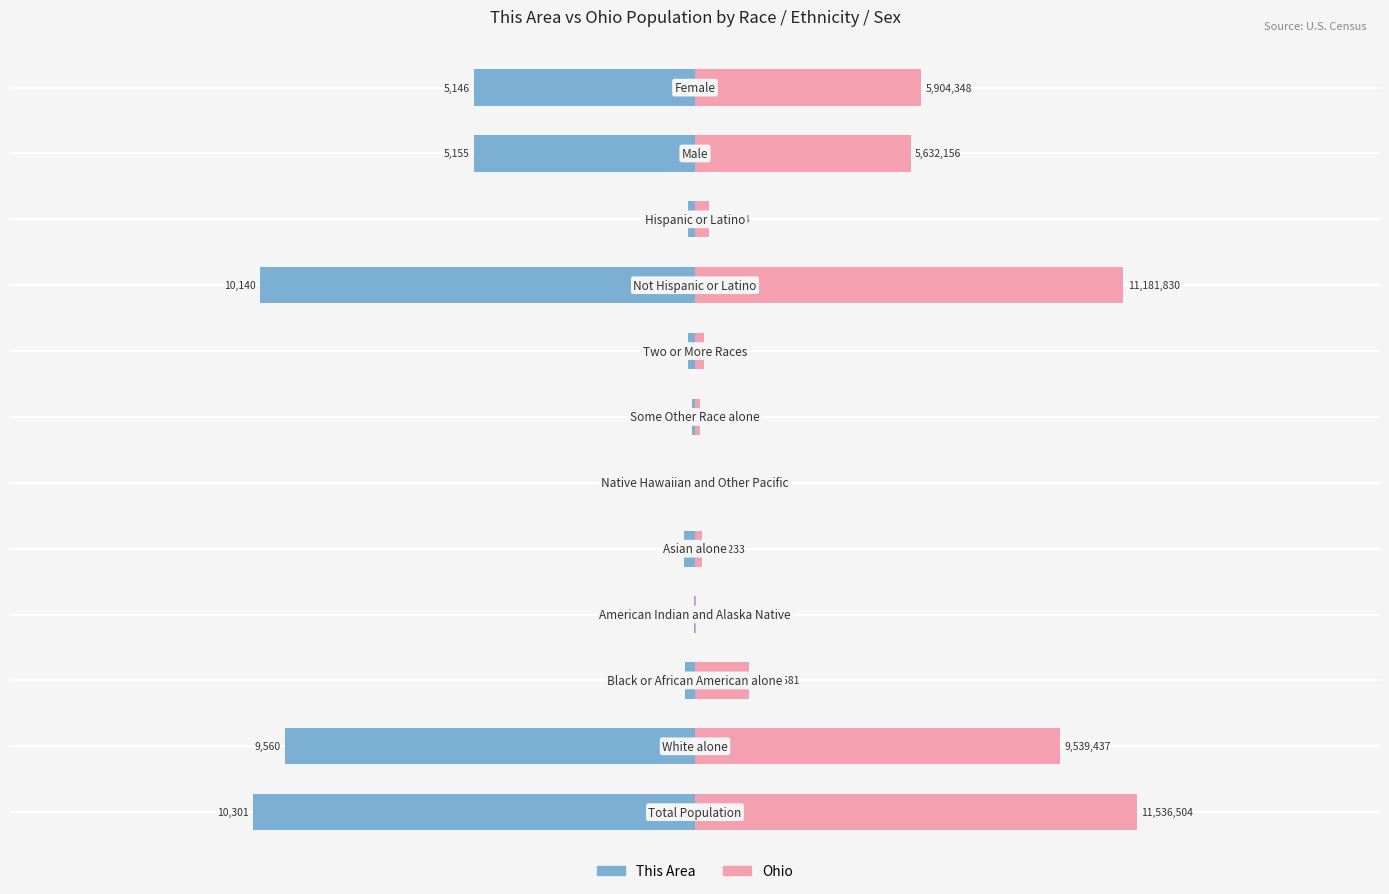

Does the chart contain stacked bars?

No